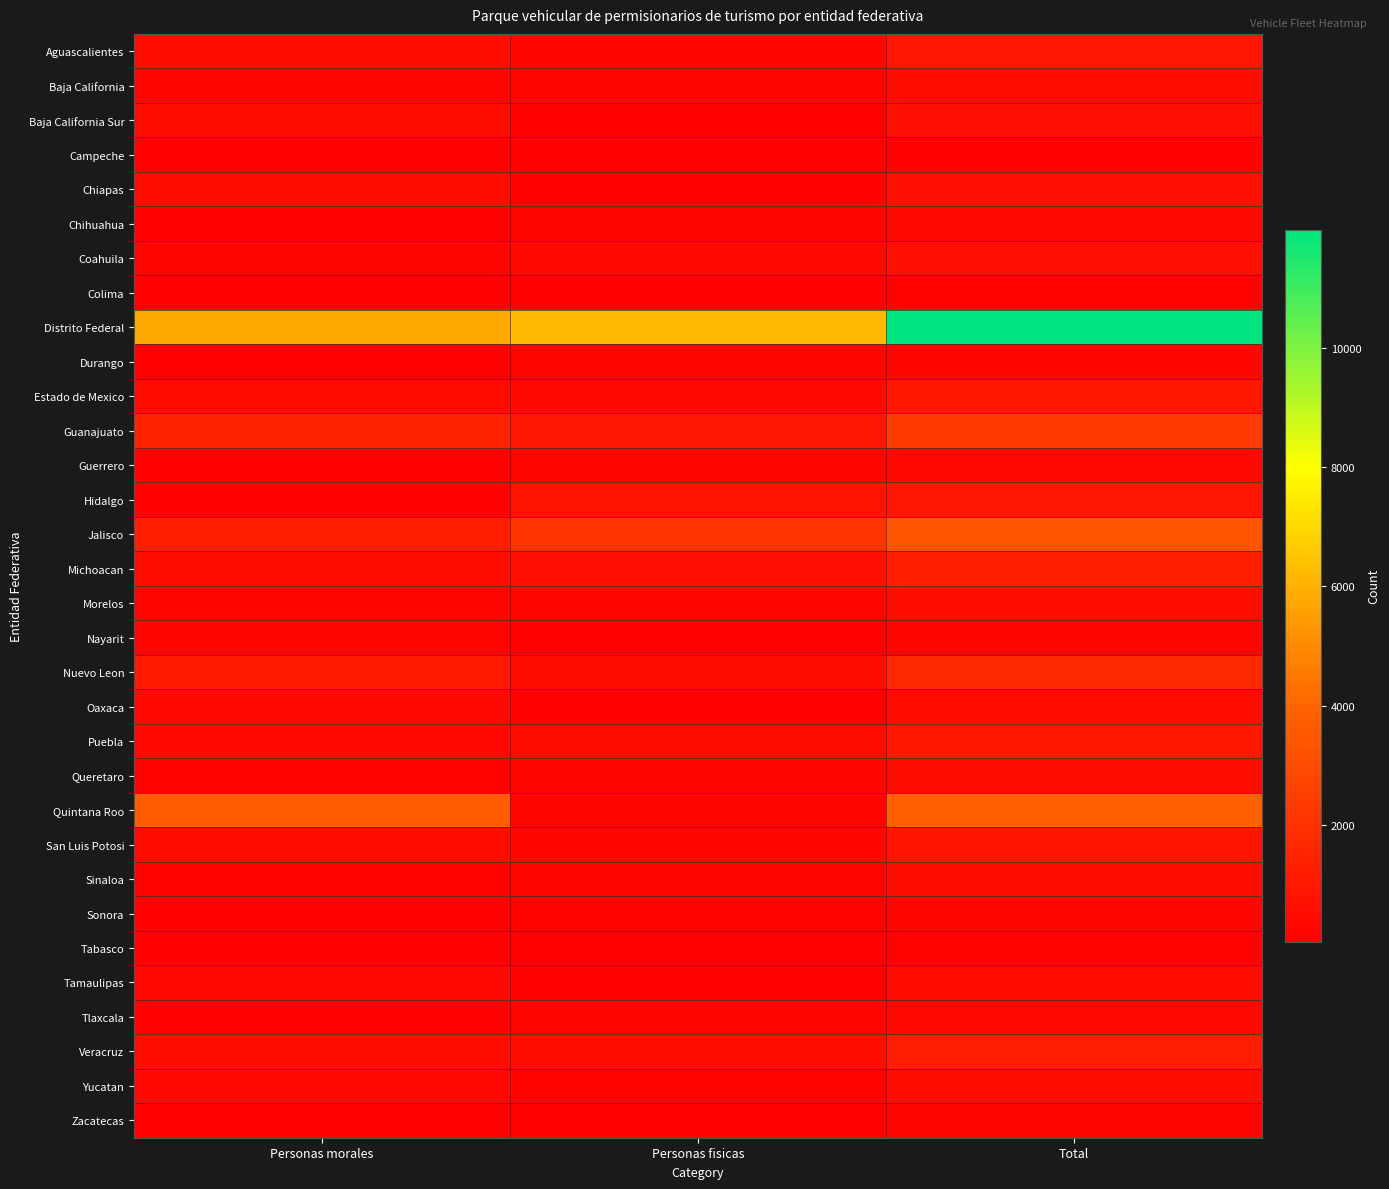

Reading right to left, what are all the values shown in this chart?

Aguascalientes: Total=929	Personas fisicas=309	Personas morales=620
Baja California: Total=585	Personas fisicas=291	Personas morales=294
Baja California Sur: Total=667	Personas fisicas=46	Personas morales=621
Campeche: Total=109	Personas fisicas=41	Personas morales=68
Chiapas: Total=710	Personas fisicas=134	Personas morales=576
Chihuahua: Total=414	Personas fisicas=244	Personas morales=170
Coahuila: Total=672	Personas fisicas=416	Personas morales=256
Colima: Total=189	Personas fisicas=48	Personas morales=141
Distrito Federal: Total=11976	Personas fisicas=6216	Personas morales=5760
Durango: Total=354	Personas fisicas=251	Personas morales=103
Estado de Mexico: Total=974	Personas fisicas=445	Personas morales=529
Guanajuato: Total=2368	Personas fisicas=903	Personas morales=1465
Guerrero: Total=421	Personas fisicas=252	Personas morales=169
Hidalgo: Total=931	Personas fisicas=793	Personas morales=138
Jalisco: Total=3393	Personas fisicas=2097	Personas morales=1296
Michoacan: Total=1299	Personas fisicas=661	Personas morales=638
Morelos: Total=543	Personas fisicas=285	Personas morales=258
Nayarit: Total=286	Personas fisicas=68	Personas morales=218
Nuevo Leon: Total=1615	Personas fisicas=549	Personas morales=1066
Oaxaca: Total=527	Personas fisicas=86	Personas morales=441
Puebla: Total=965	Personas fisicas=545	Personas morales=420
Queretaro: Total=544	Personas fisicas=345	Personas morales=199
Quintana Roo: Total=3803	Personas fisicas=206	Personas morales=3597
San Luis Potosi: Total=834	Personas fisicas=320	Personas morales=514
Sinaloa: Total=566	Personas fisicas=365	Personas morales=201
Sonora: Total=317	Personas fisicas=189	Personas morales=128
Tabasco: Total=200	Personas fisicas=43	Personas morales=157
Tamaulipas: Total=510	Personas fisicas=62	Personas morales=448
Tlaxcala: Total=369	Personas fisicas=247	Personas morales=122
Veracruz: Total=1195	Personas fisicas=566	Personas morales=629
Yucatan: Total=621	Personas fisicas=201	Personas morales=420
Zacatecas: Total=207	Personas fisicas=142	Personas morales=65